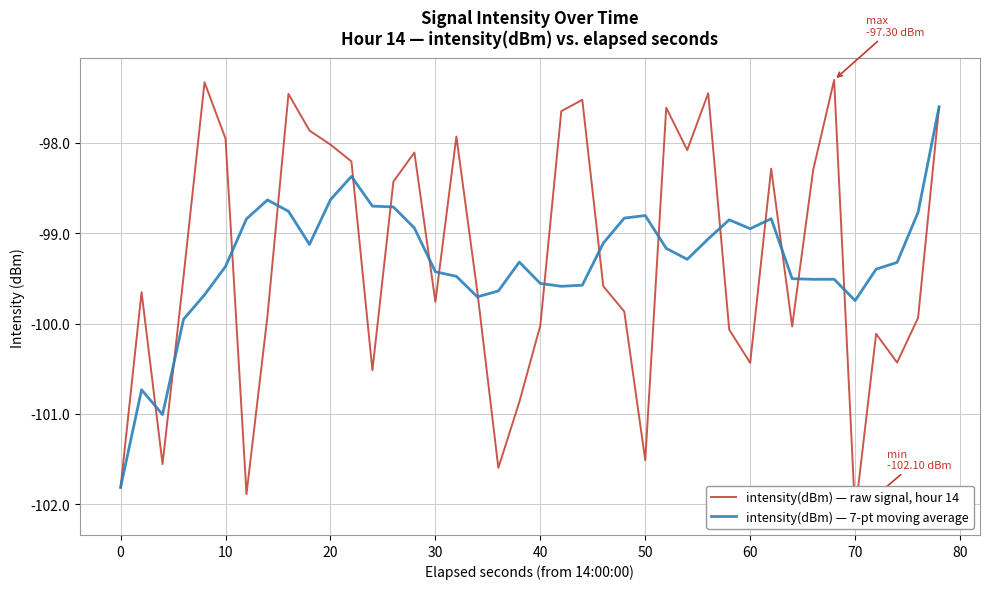

What is the difference between the second highest and minimum values in the intensity(dBm) — 7-pt moving average series?

3.4